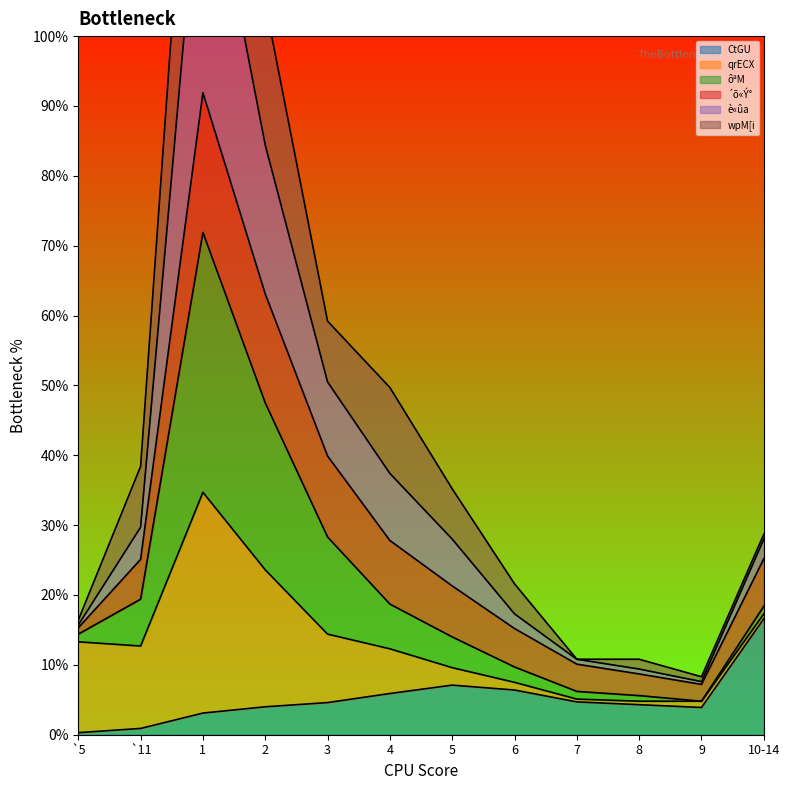

At which label is è«ûa closest to 0?

9